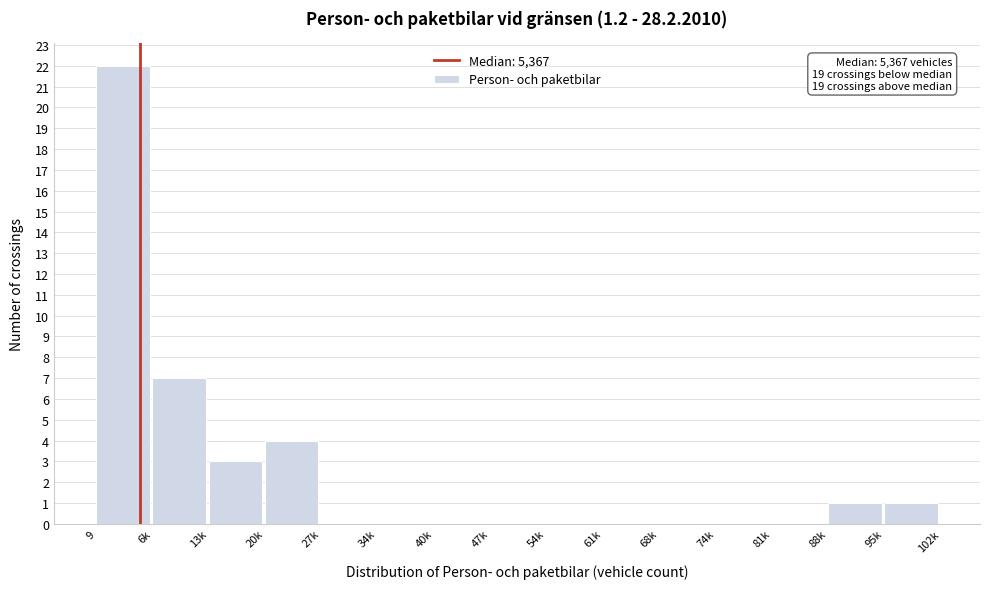

Reading right to left, what are all the values shown in this chart?

95k=1	88k=1	81k=0	74k=0	68k=0	61k=0	54k=0	47k=0	40k=0	34k=0	27k=0	20k=4	13k=3	6k=7	9=22